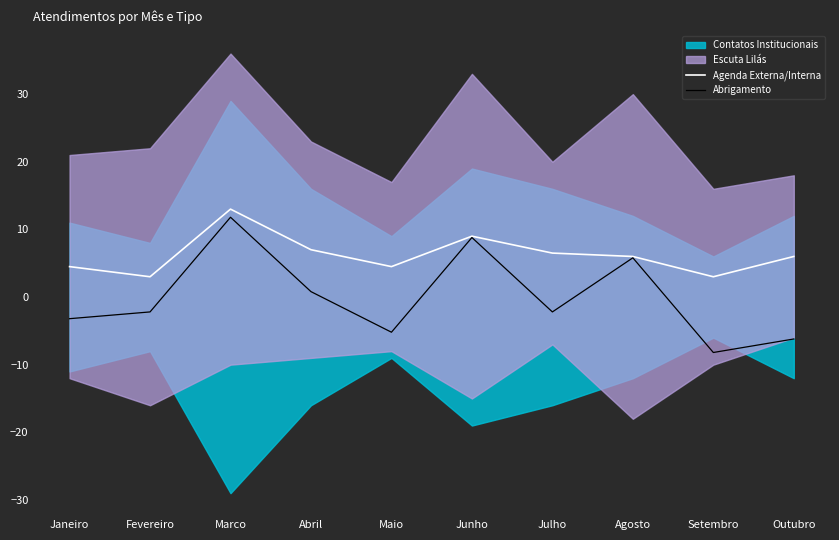

What is the label of the 5th point from the left?

Maio